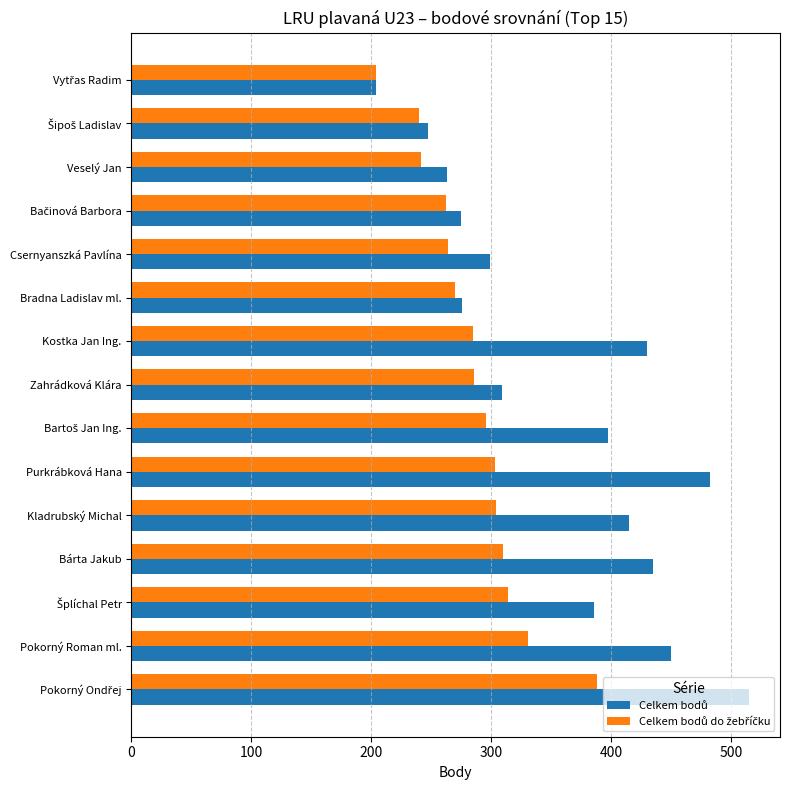

What is the total value across all series at Bárta Jakub?

745